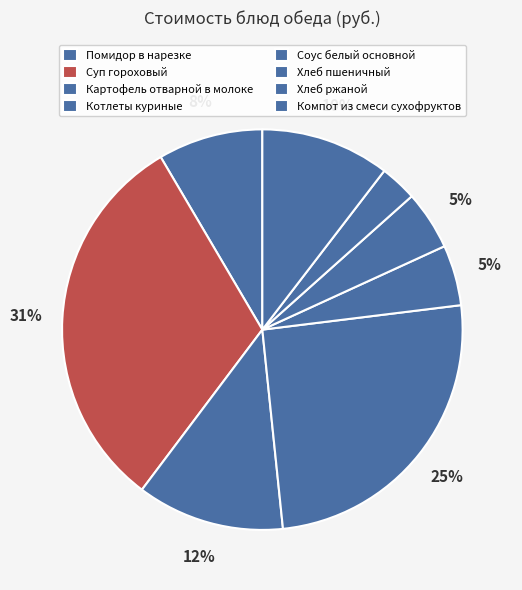

Is the sum of Соус белый основной and Компот из смеси сухофруктов greater than half?

No